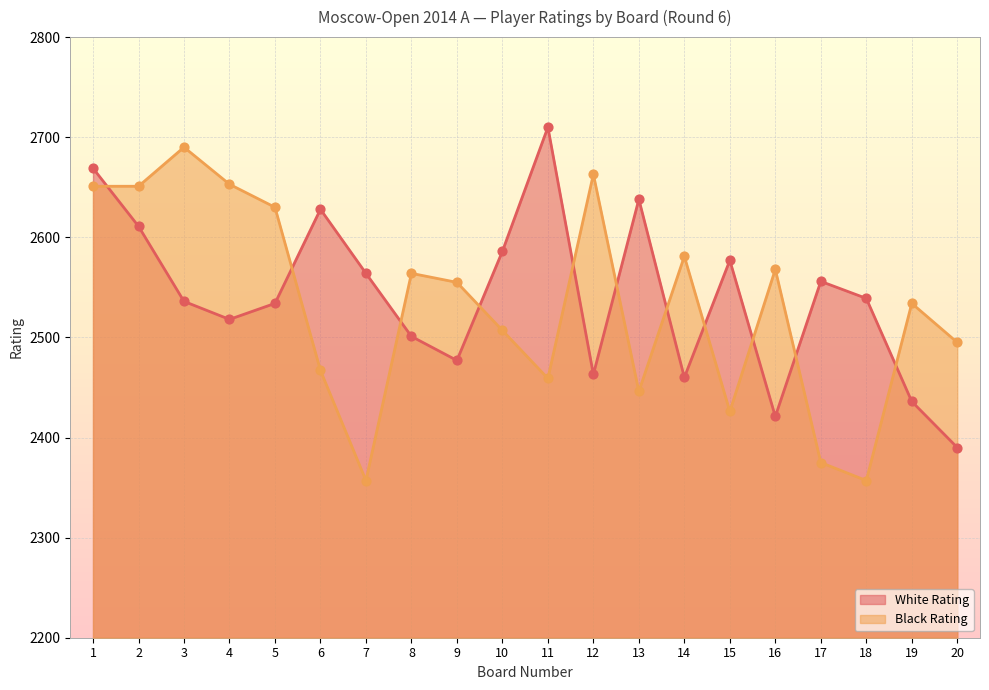

What is the total value across all series at 4?

5171